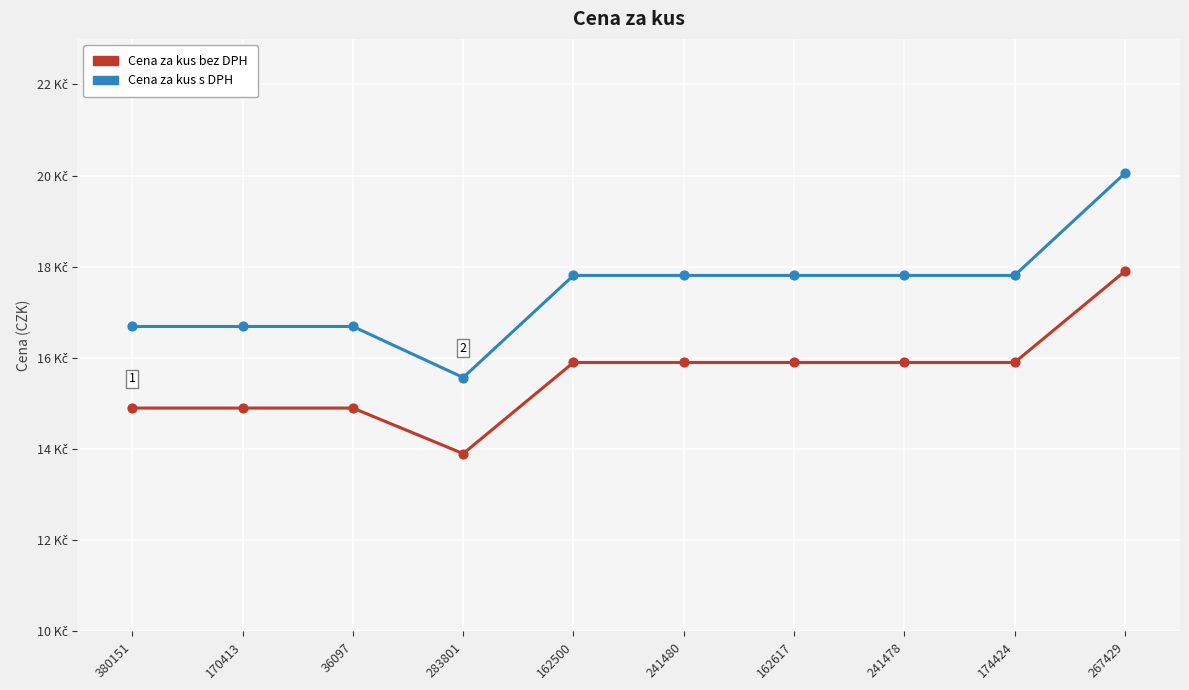

At how many categories does at least one series exceed 15?

10